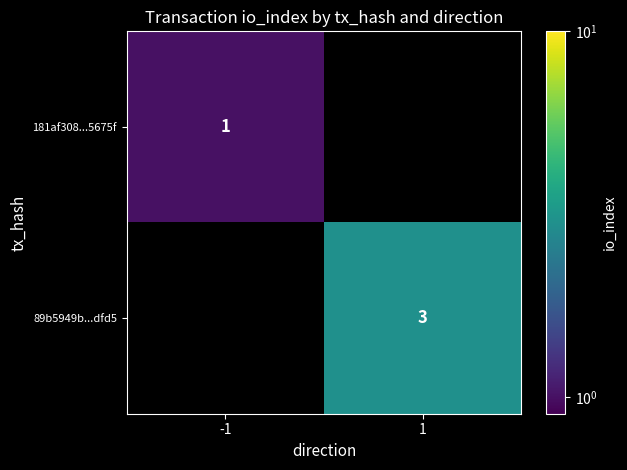

The 181af308...5675f series shows 1 at -1. True or false?

True